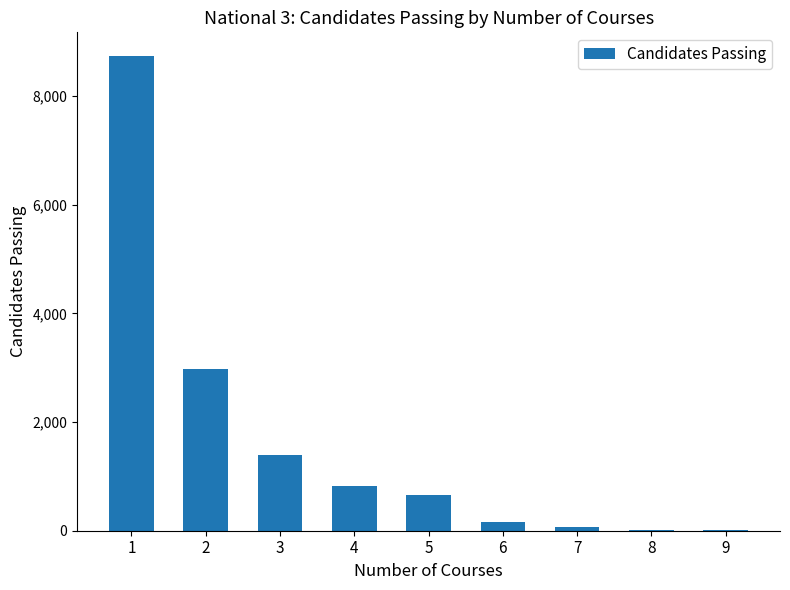

What is the change in value from 2 to 5?

-2310